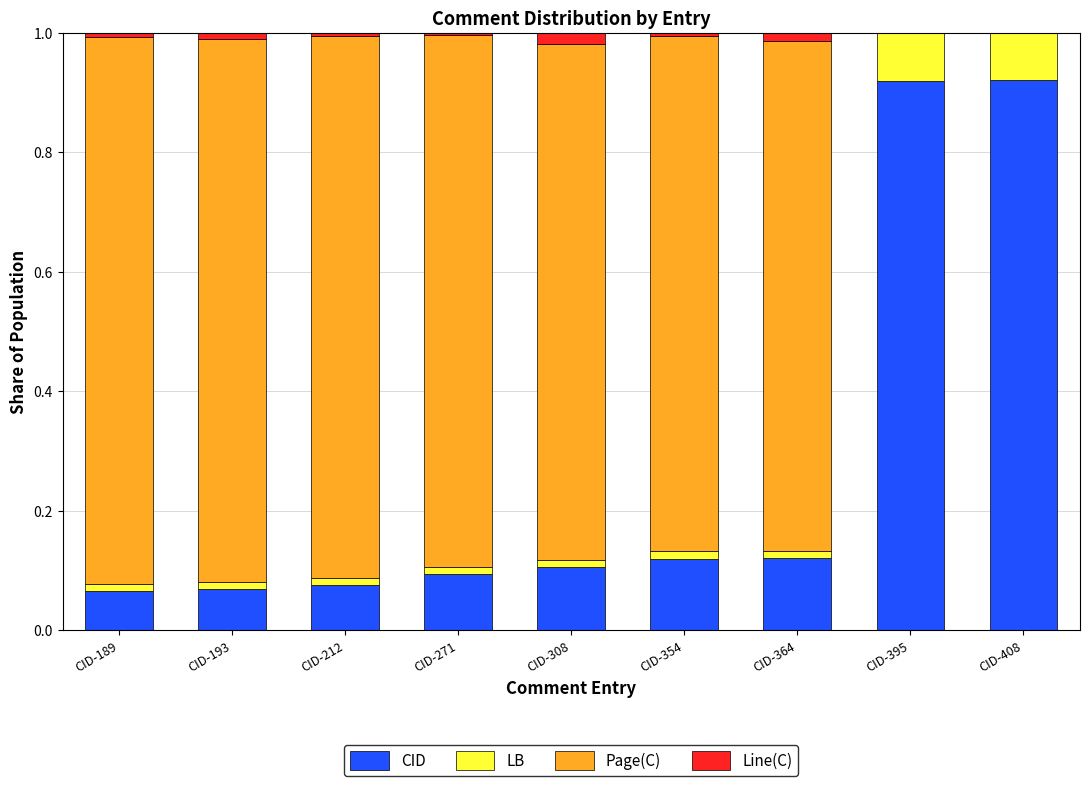

The CID series shows 0.1 at CID-193. True or false?

True